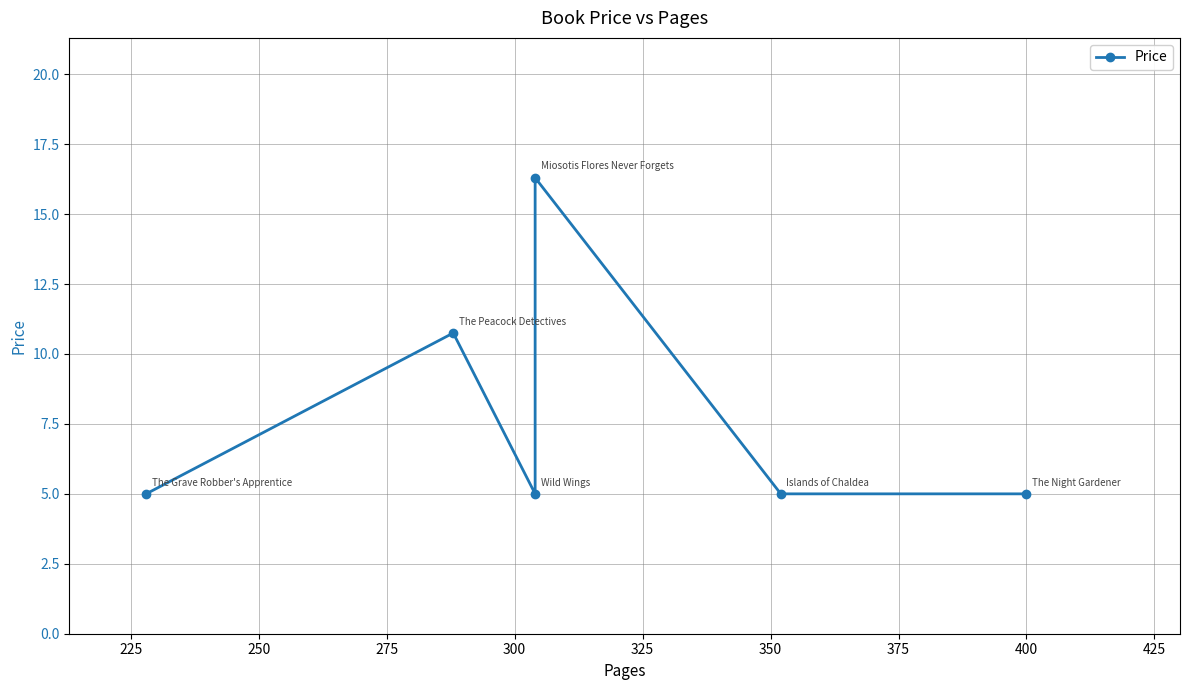

What is the difference between the maximum and minimum values?

11.3